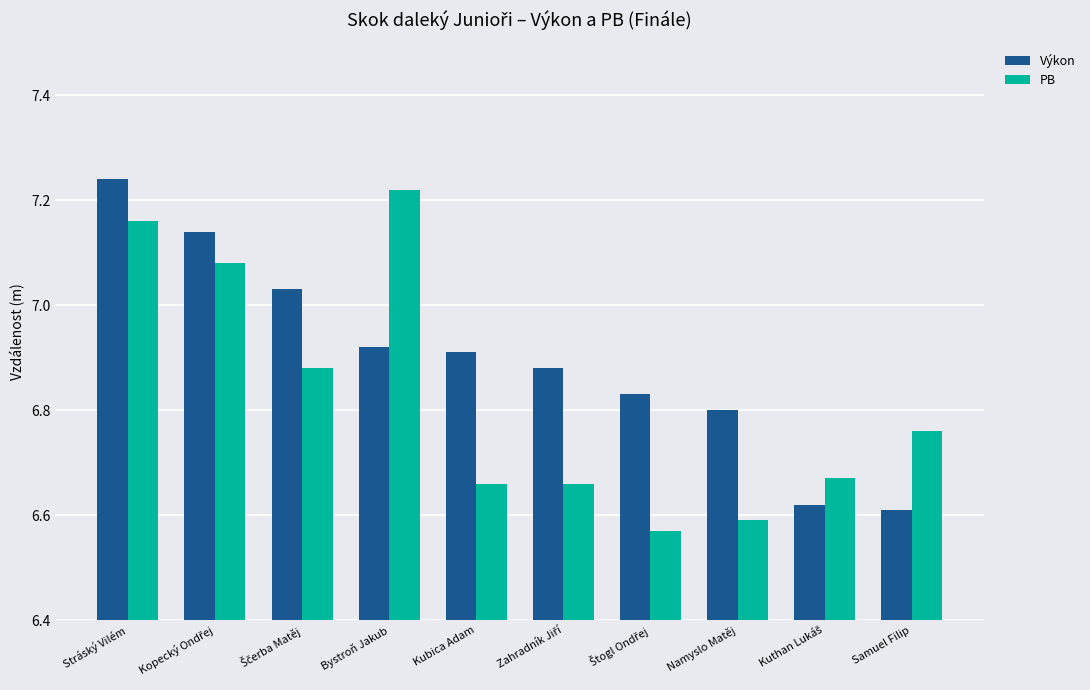

True or false: Výkon has a value of 3.6 at Kubica Adam.

False